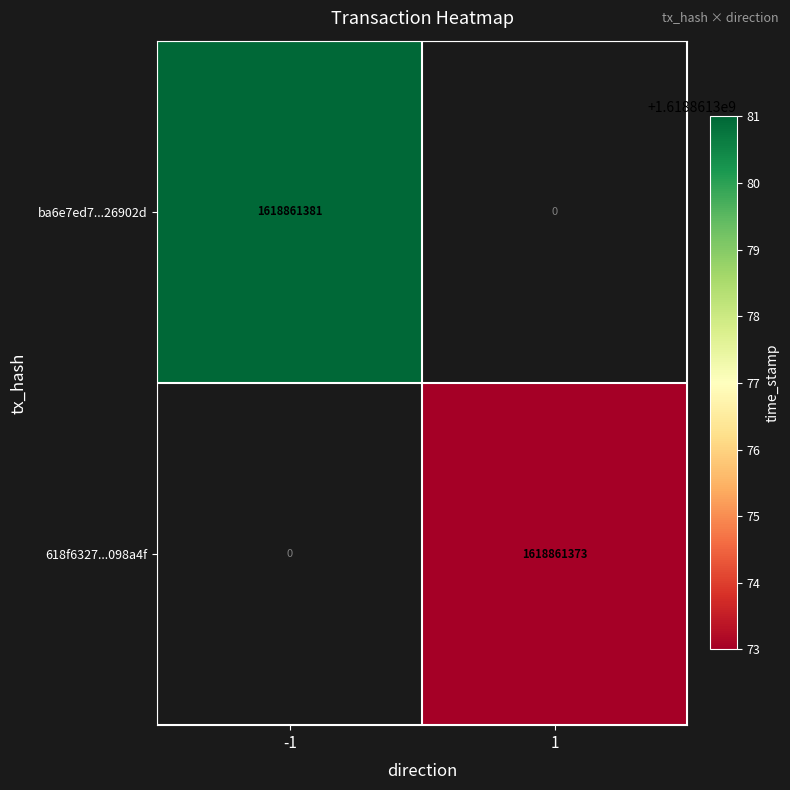

Which has a higher value, direction_-1 or direction_1?

direction_-1